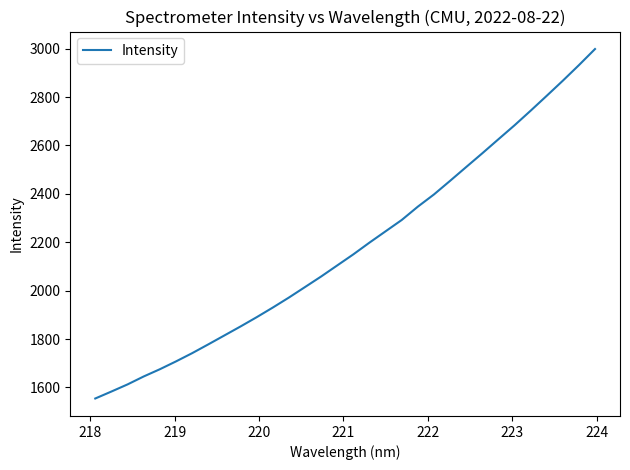

What is the minimum value shown in the chart?

1554.3